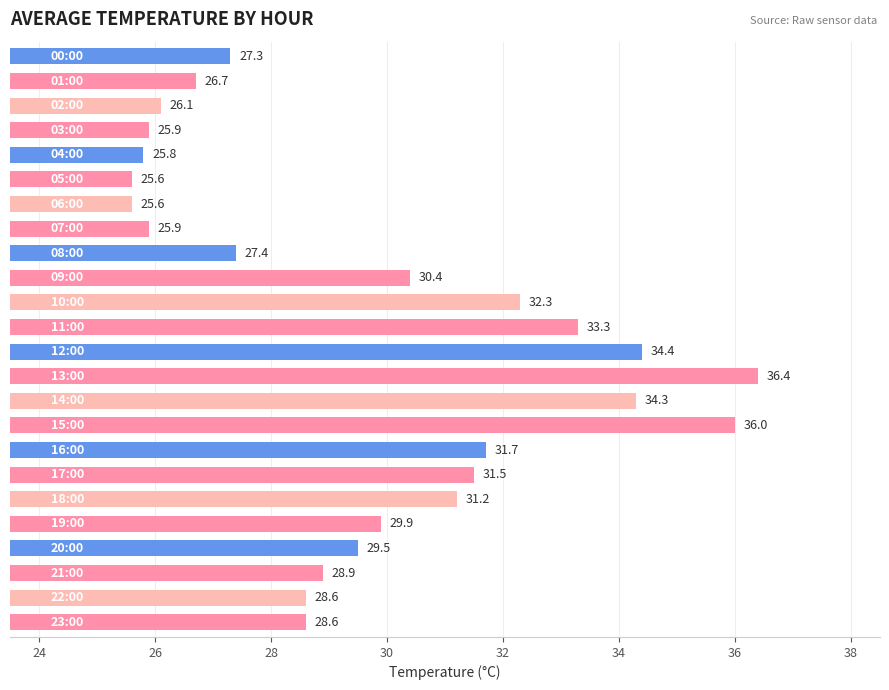

What is the average value?

29.7